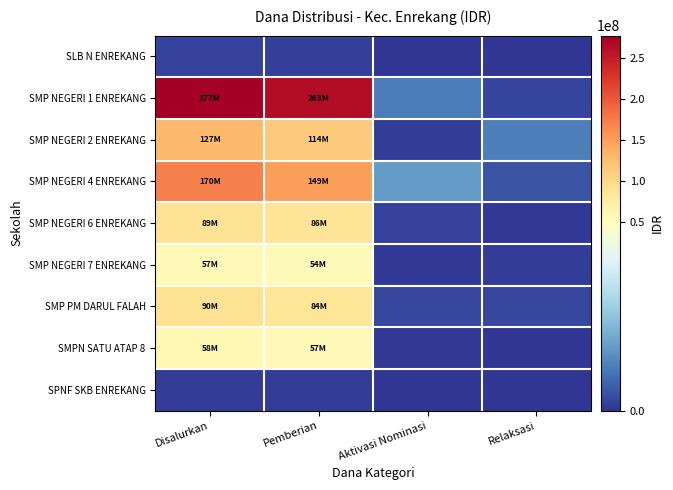

Which series has the largest total across all categories?

SMP NEGERI 1 ENREKANG